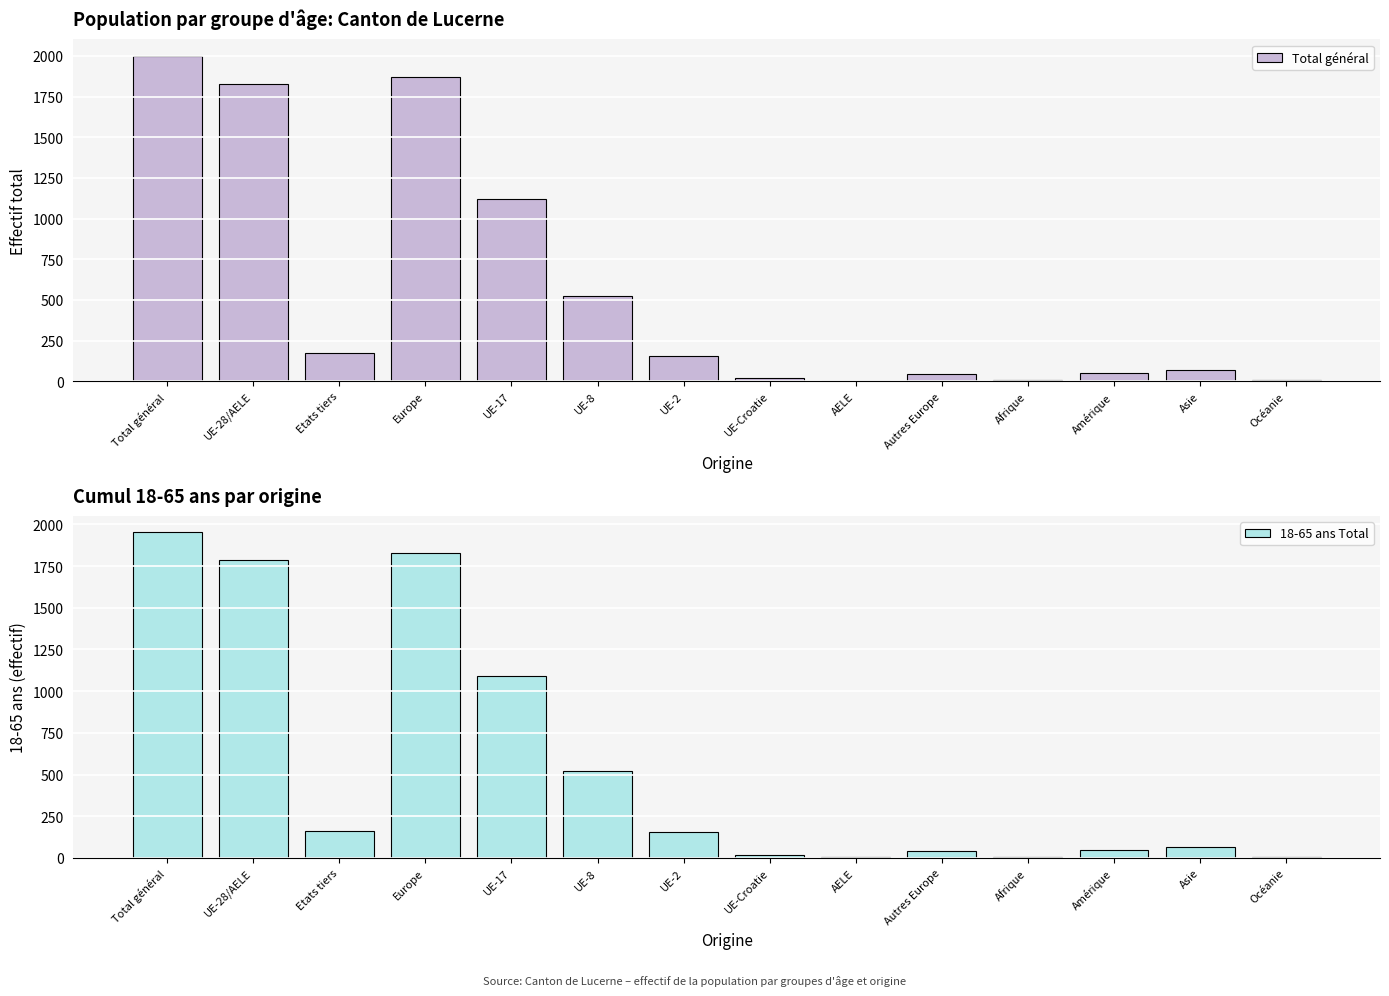

List the series in order of their overall mean, lowest first.

18-65 ans Total, Total général